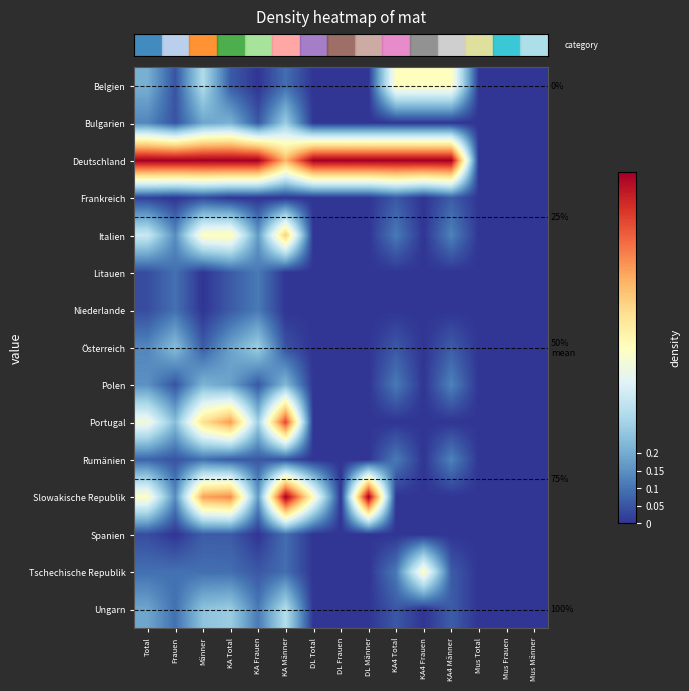

Which has a higher value, Mus Männer or KA4 Männer?

KA4 Männer